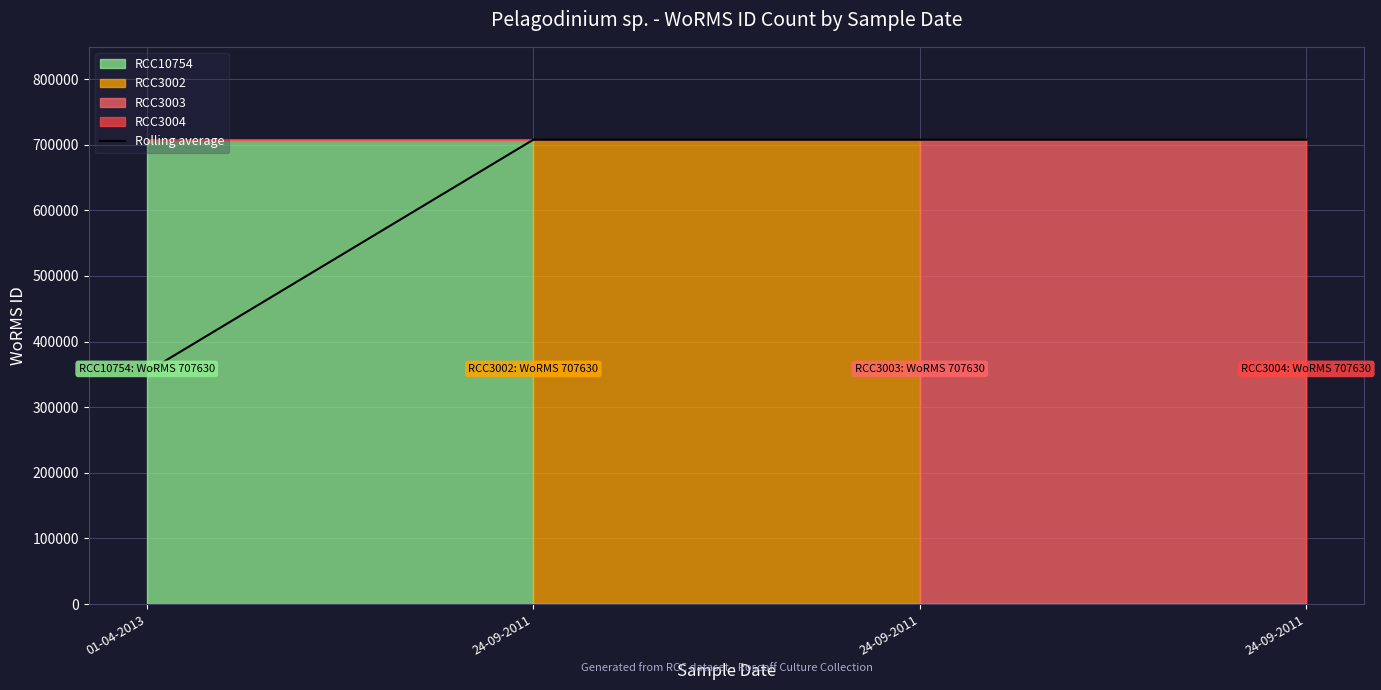

What is the label of the 3rd point from the left?

24-09-2011